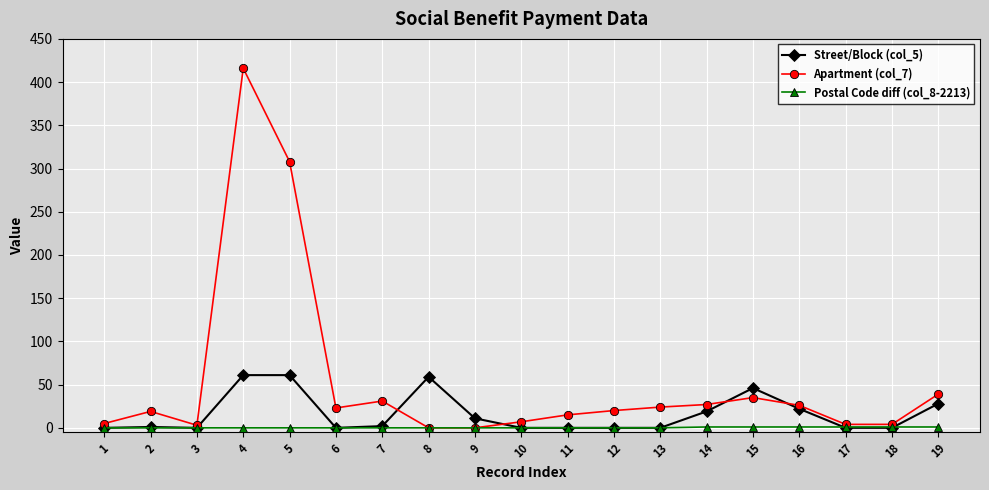

Which category has the highest value across all series?

4